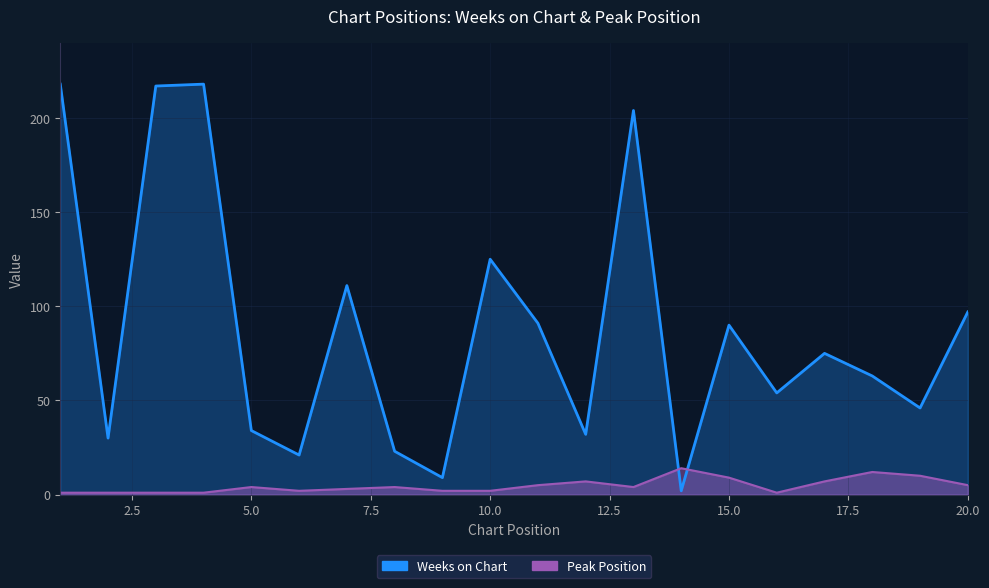

In Peak Position, how many points are higher than both neighbors (excluding endpoints)?

5